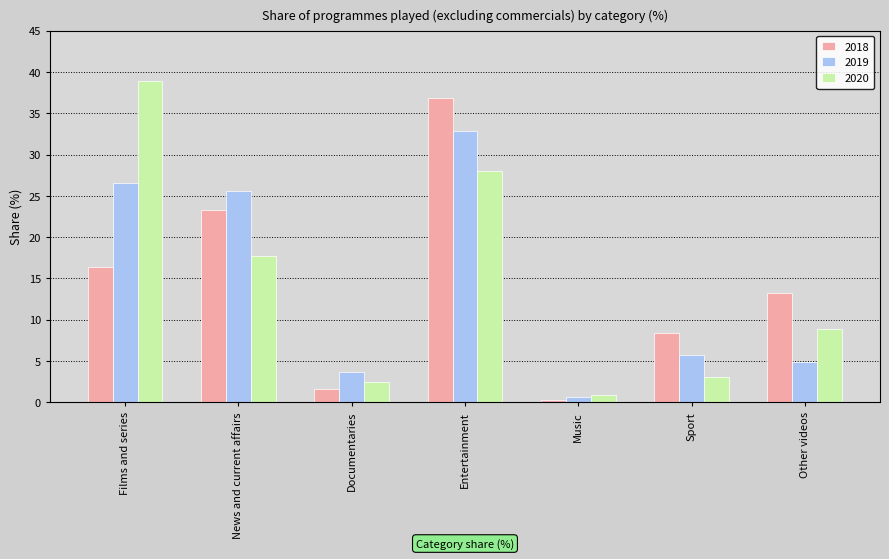

Reading left to right, extract all data points from this chart.

2018: Films and series=16.4	News and current affairs=23.3	Documentaries=1.7	Entertainment=36.8	Music=0.3	Sport=8.4	Other videos=13.2
2019: Films and series=26.5	News and current affairs=25.6	Documentaries=3.7	Entertainment=32.8	Music=0.7	Sport=5.7	Other videos=4.9
2020: Films and series=38.9	News and current affairs=17.7	Documentaries=2.5	Entertainment=28.0	Music=0.9	Sport=3.1	Other videos=8.9